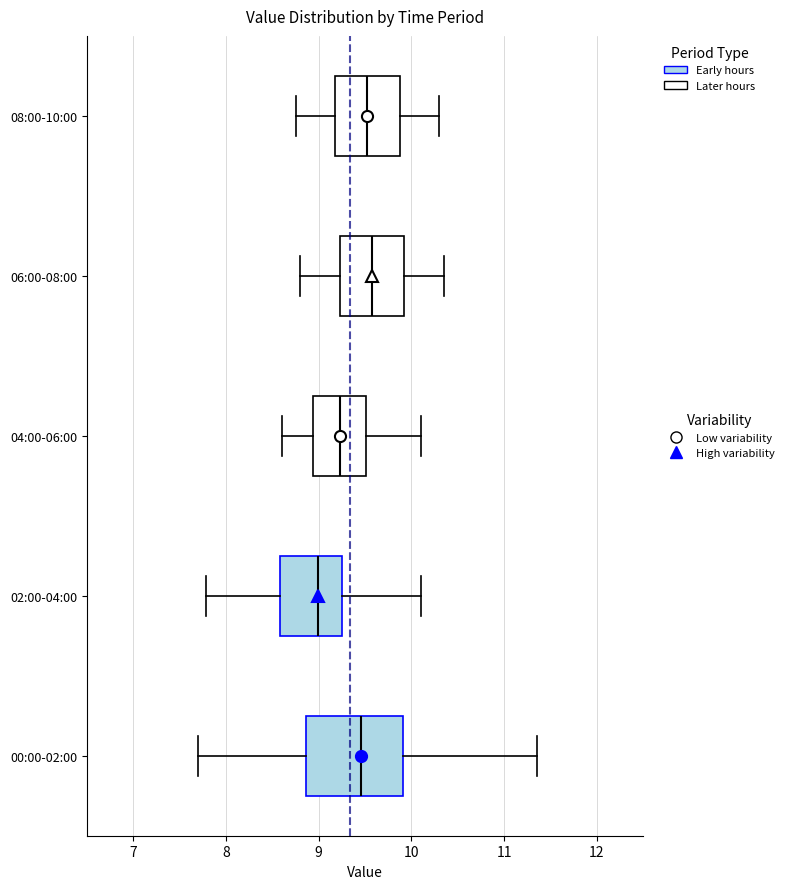

Reading bottom to top, read every box against the x-axis: the position of its median line, the range the box covers, and the ends of its whiskers. The values are not printed on the chart, so give them approximately, as read against the axis.

00:00-02:00: median 9.5, box 8.9 to 9.9, whiskers 7.7 to 11.4
02:00-04:00: median 9.0, box 8.6 to 9.3, whiskers 7.8 to 10.1
04:00-06:00: median 9.2, box 8.9 to 9.5, whiskers 8.6 to 10.1
06:00-08:00: median 9.6, box 9.2 to 9.9, whiskers 8.8 to 10.4
08:00-10:00: median 9.5, box 9.2 to 9.9, whiskers 8.8 to 10.3